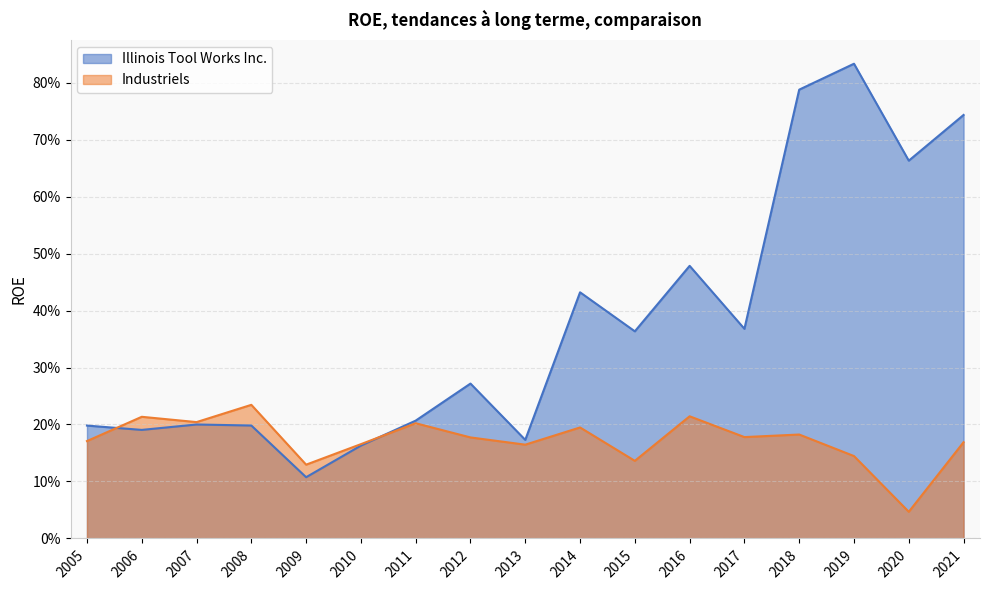

Is it true that Illinois Tool Works Inc. equals 0.7 at 2020?

True